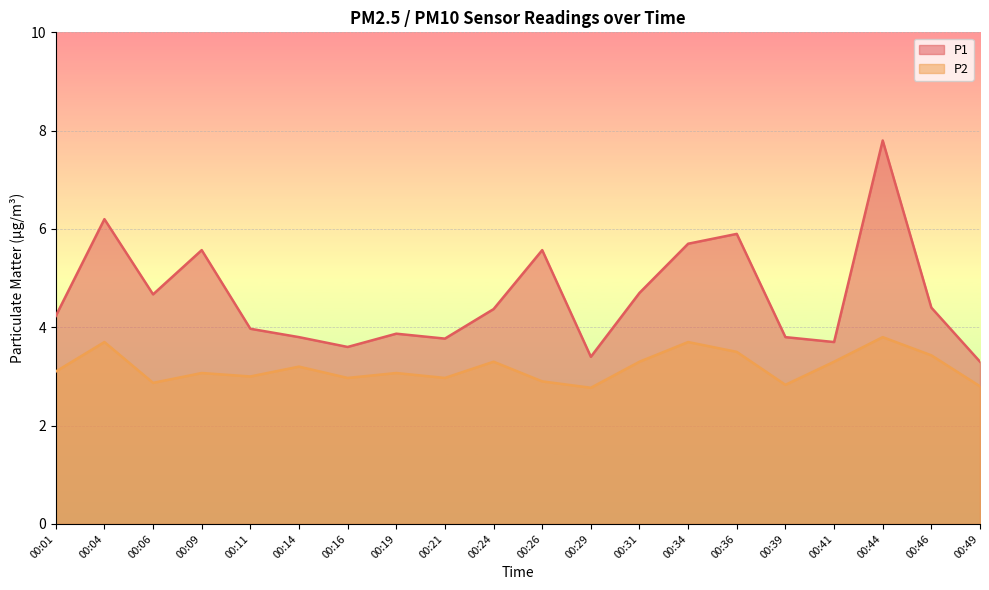

What is the highest value of the P2 series?

3.8